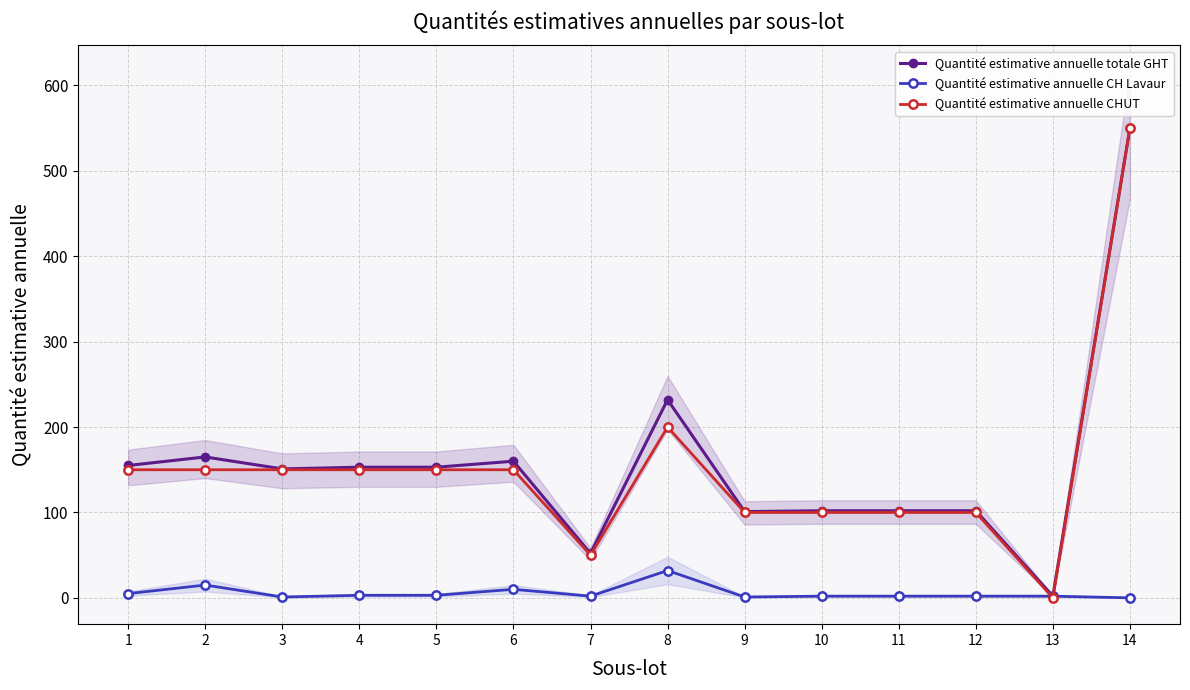

At which category is the sum across all series the highest?

14